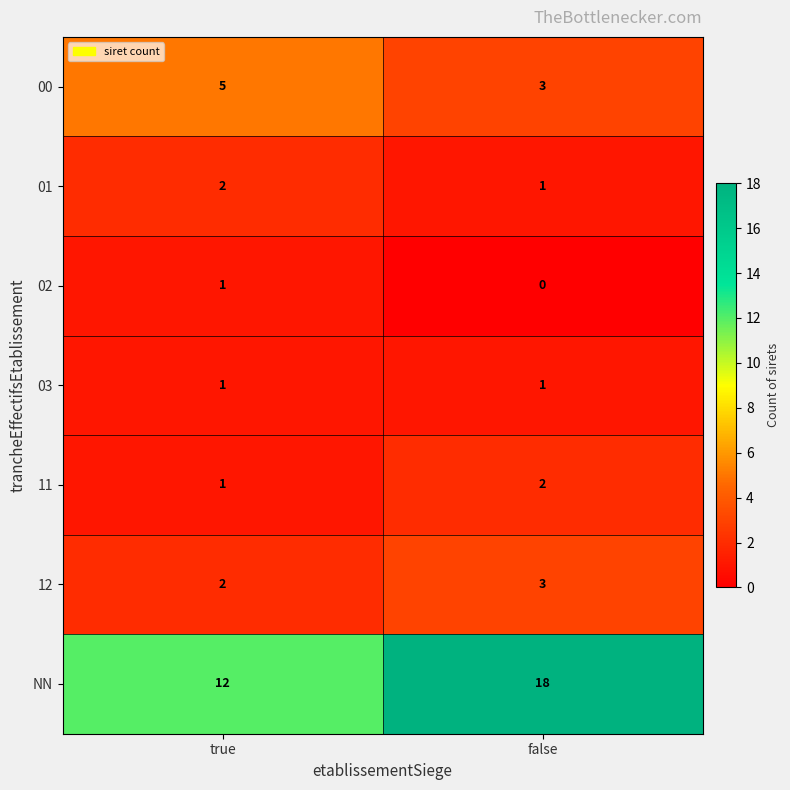

Reading left to right, what are all the values shown in this chart?

00: true=5	false=3
01: true=2	false=1
02: true=1	false=0
03: true=1	false=1
11: true=1	false=2
12: true=2	false=3
NN: true=12	false=18